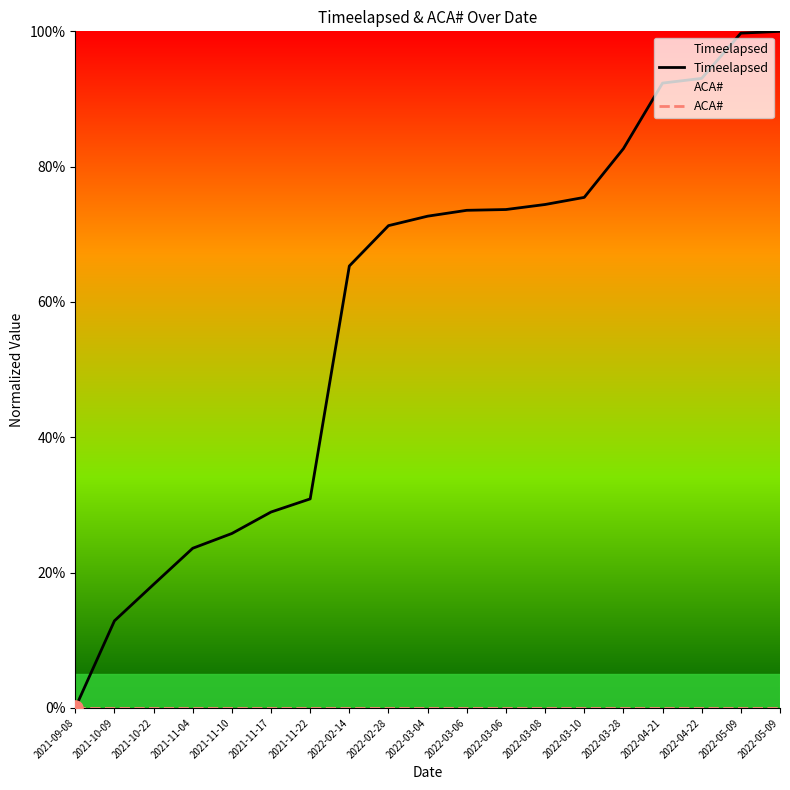

What are all the series names shown in the legend?

Timeelapsed, ACA#